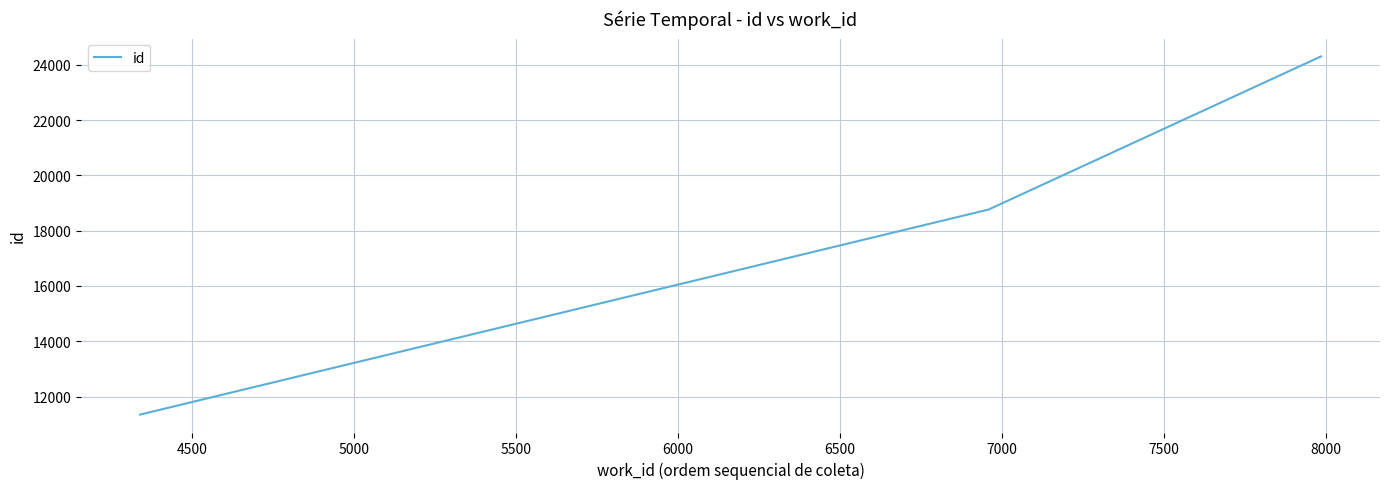

What is the smallest value displayed?

11346